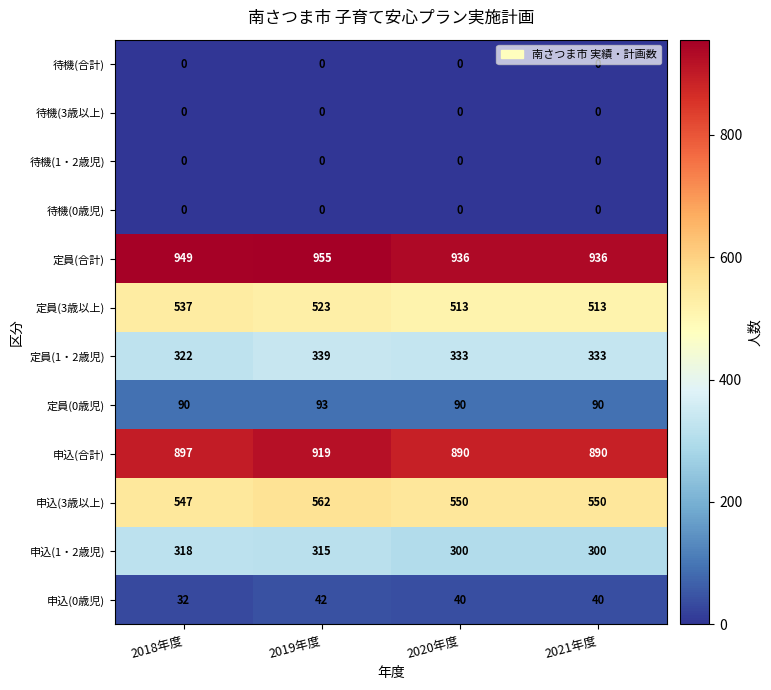

Which series has the largest total across all categories?

定員(合計)